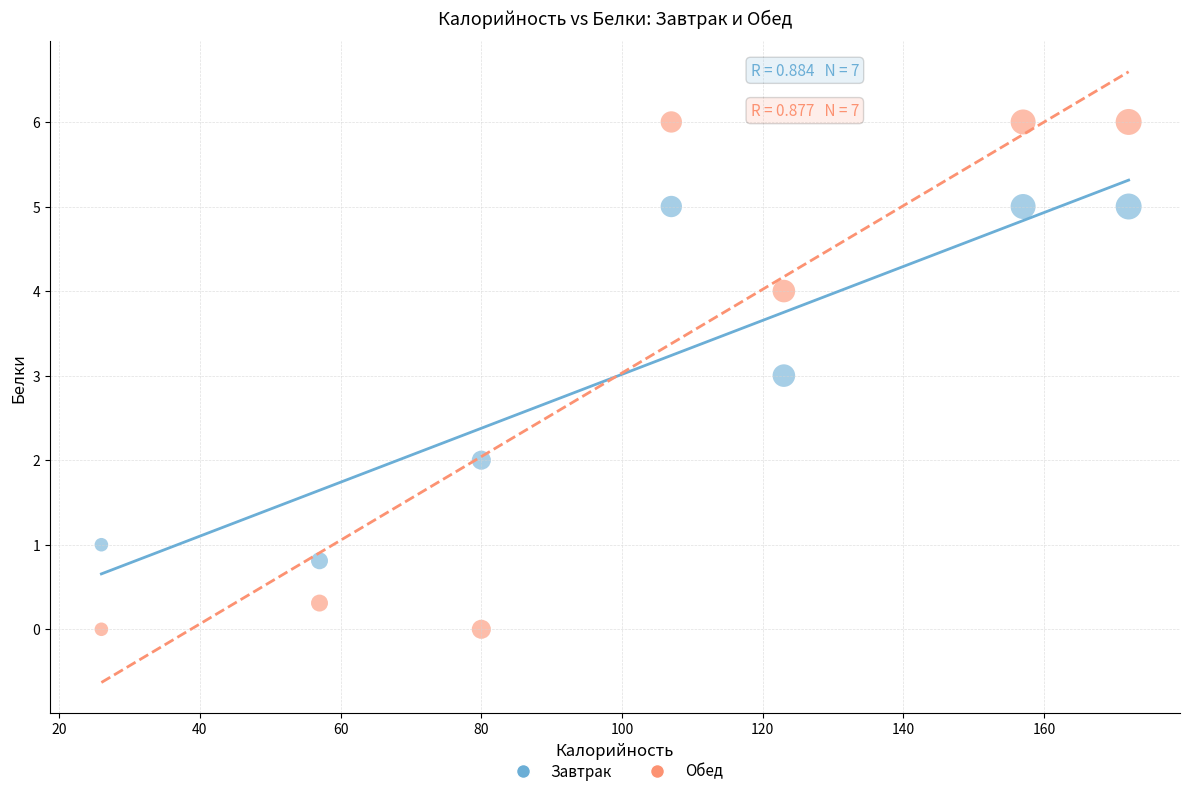

Which series has the largest Y range (max minus min)?

Обед